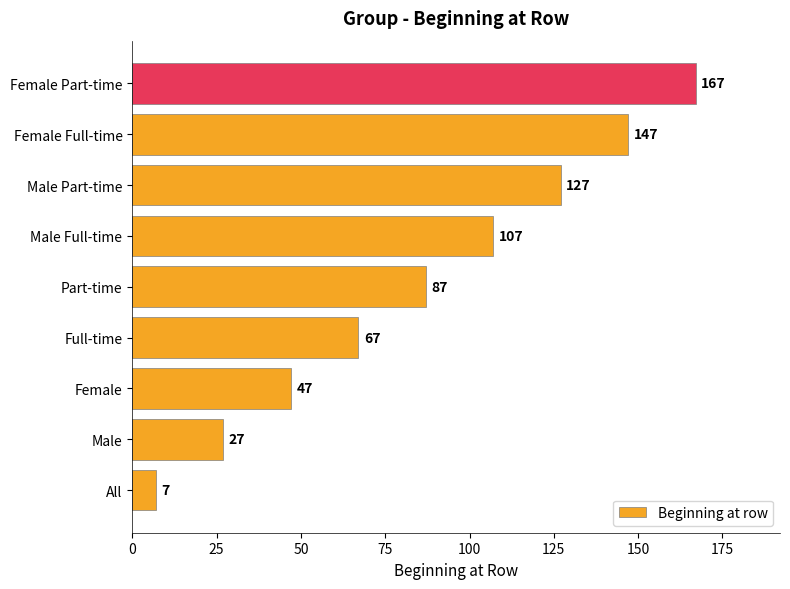

List the labels in order of value, largest first.

Female Part-time, Female Full-time, Male Part-time, Male Full-time, Part-time, Full-time, Female, Male, All